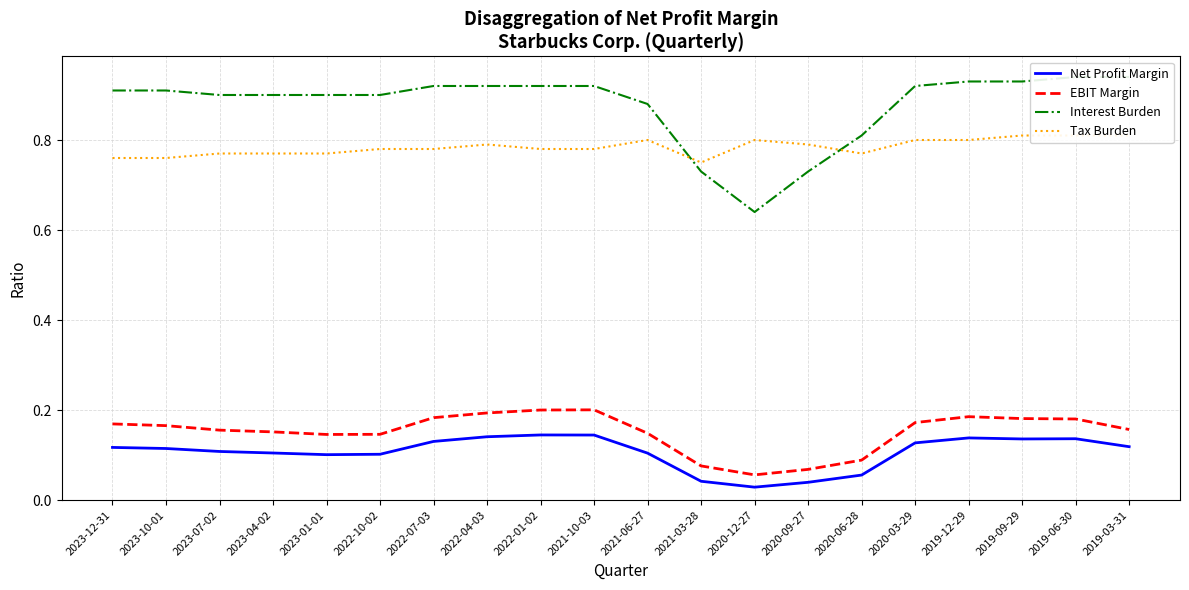

True or false: Net Profit Margin and Tax Burden cross at least once.

False